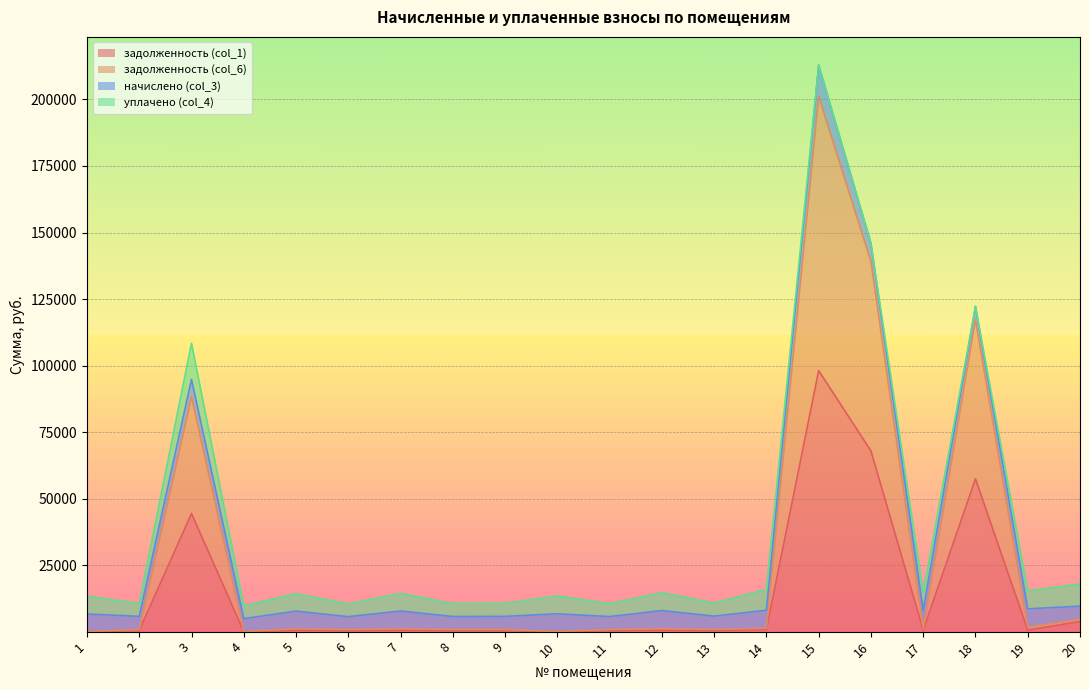

At which category does задолженность (col_6) reach its first local peak?

3